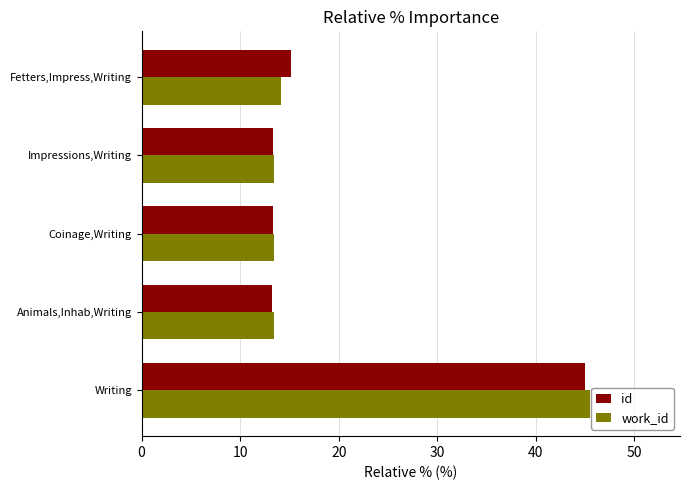

The id series shows 13.4 at Impressions,Writing. True or false?

True